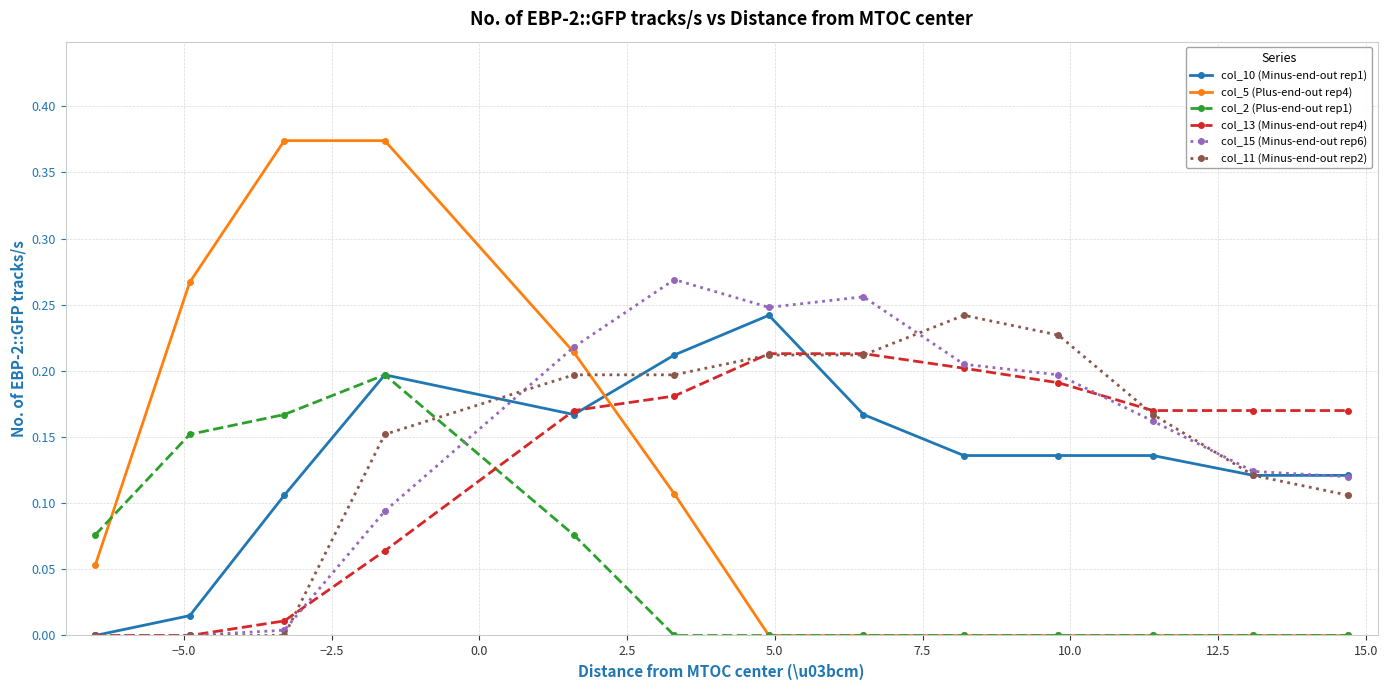

Which series ends up on top after the final intersection of col_10 (Minus-end-out rep1) and col_5 (Plus-end-out rep4)?

col_10 (Minus-end-out rep1)